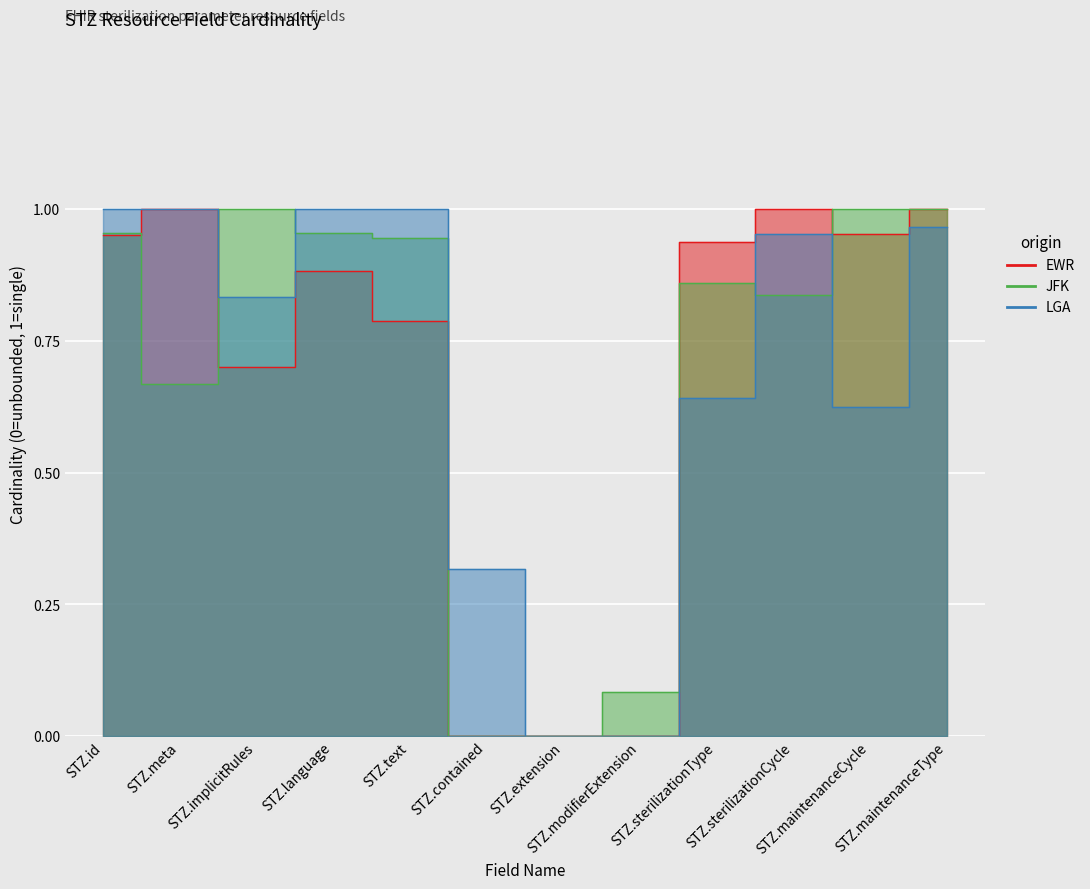

What is the label of the 13th point from the right?

STZ.meta